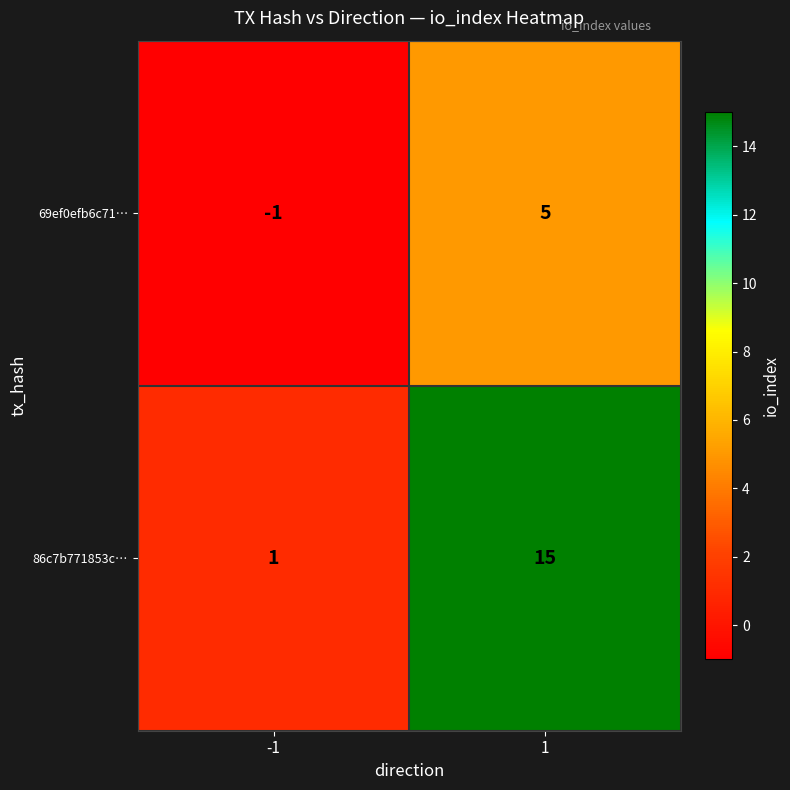

Which series changed the most between -1 and 1?

86c7b771853c…